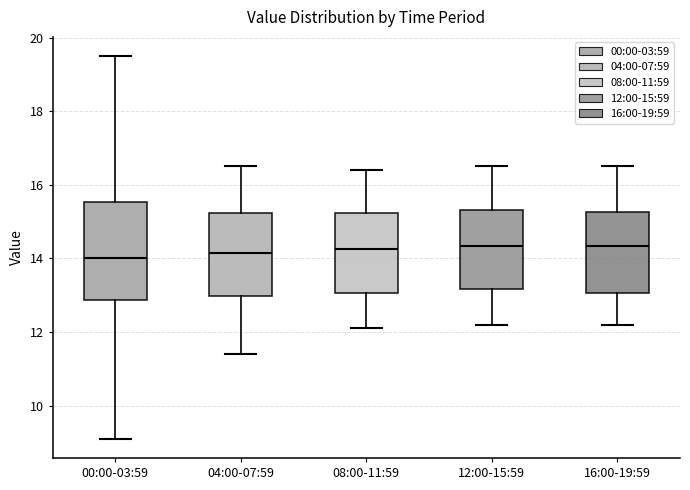

Reading left to right, transcribe this box plot: for each box, give where its median line is, the range the box spans, and where its two whiskers end, as read against the y-axis. The values are not printed on the chart, so give them approximately, as read against the axis.

00:00-03:59: median 14.0, box 12.8 to 15.6, whiskers 9.2 to 19.6
04:00-07:59: median 14.2, box 13.0 to 15.2, whiskers 11.4 to 16.6
08:00-11:59: median 14.2, box 13.0 to 15.2, whiskers 12.2 to 16.4
12:00-15:59: median 14.4, box 13.2 to 15.4, whiskers 12.2 to 16.6
16:00-19:59: median 14.4, box 13.0 to 15.2, whiskers 12.2 to 16.6